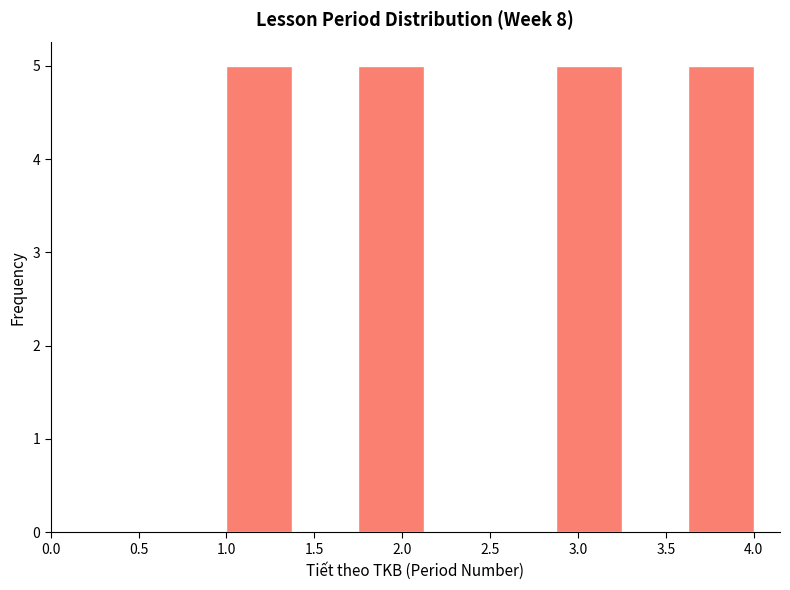

Reading left to right, list every bar in this chart as the range it spans on the x-axis followed by its height. Neither the bar edges nor the heights are printed on the chart, so give them approximately, as read against the axes.

1.000 to 1.375: 5
1.375 to 1.750: 0
1.750 to 2.125: 5
2.125 to 2.500: 0
2.500 to 2.875: 0
2.875 to 3.250: 5
3.250 to 3.625: 0
3.625 to 4.000: 5